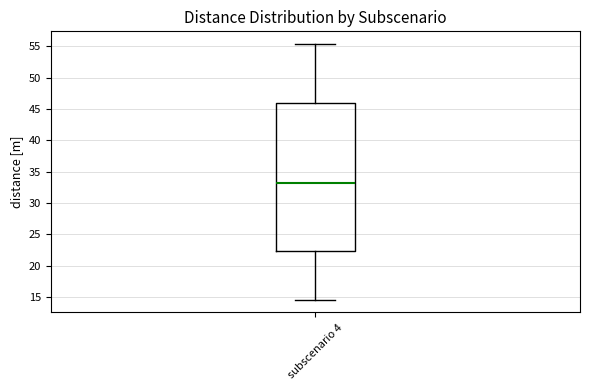

Transcribe this box plot: give where the median line is, the range the box spans, and where the two whiskers end, as read against the y-axis. The values are not printed on the chart, so give them approximately, as read against the axis.

median 33.0, box 22.5 to 46.0, whiskers 14.5 to 55.5